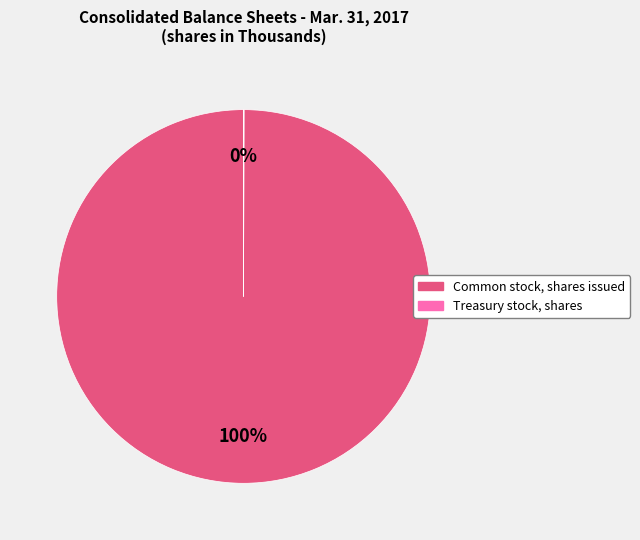

Is it true that Common stock, shares issued is 100% of the pie?

True